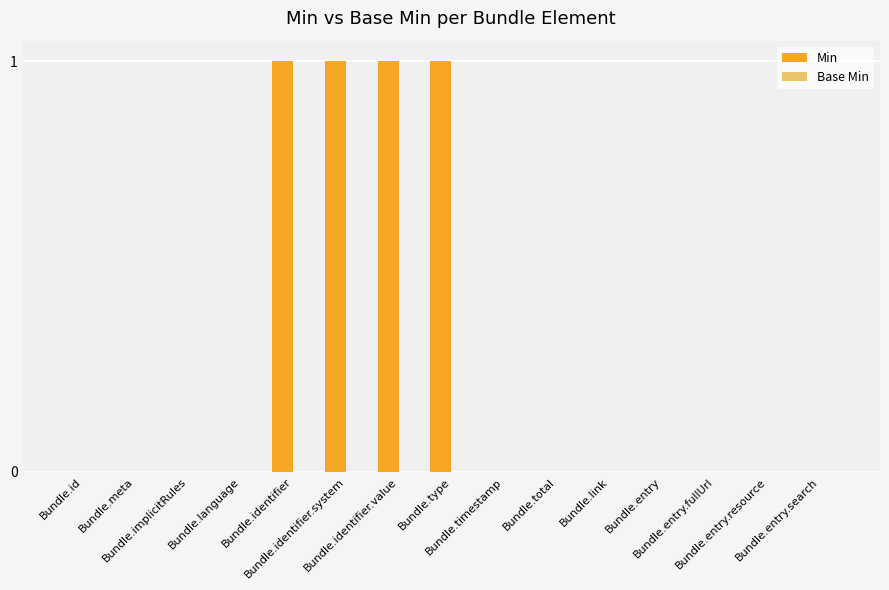

What is the sum of all values?

4